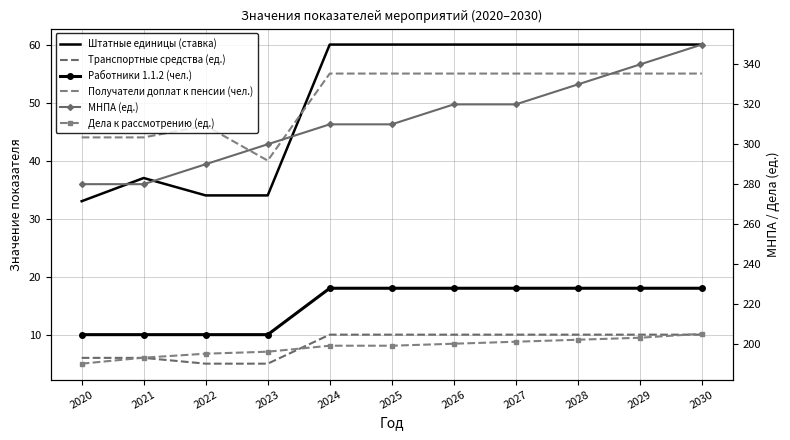

Reading left to right, list all the values displayed in this chart.

Штатные единицы (ставка): 33	37	34	34	60	60	60	60	60	60	60
Транспортные средства (ед.): 6	6	5	5	10	10	10	10	10	10	10
Работники 1.1.2 (чел.): 10	10	10	10	18	18	18	18	18	18	18
Получатели доплат к пенсии (чел.): 44	44	46	40	55	55	55	55	55	55	55
МНПА (ед.): 280	280	290	300	310	310	320	320	330	340	350
Дела к рассмотрению (ед.): 190	193	195	196	199	199	200	201	202	203	205